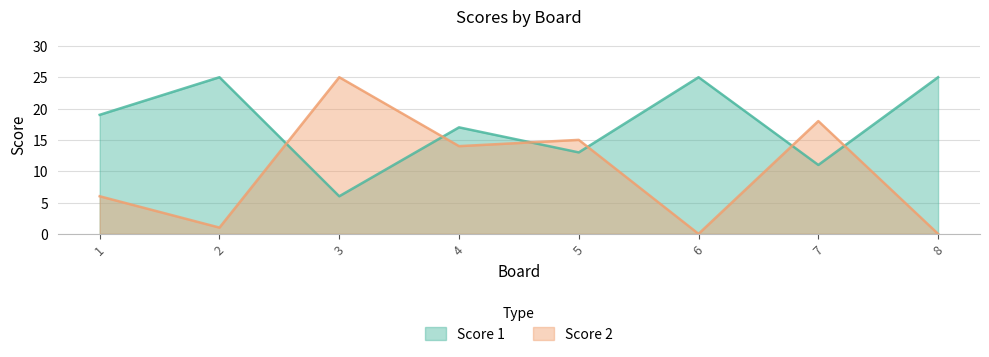

How many interior local valleys does the Score 2 series have?

3